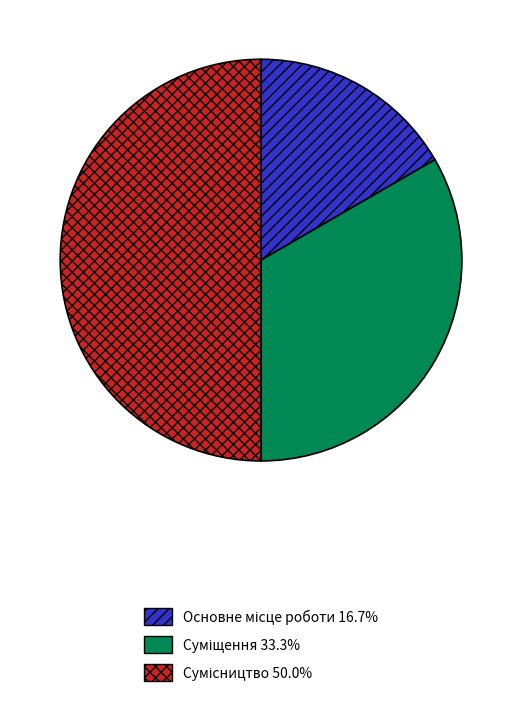

What is the largest slice in the pie chart?

Сумісництво